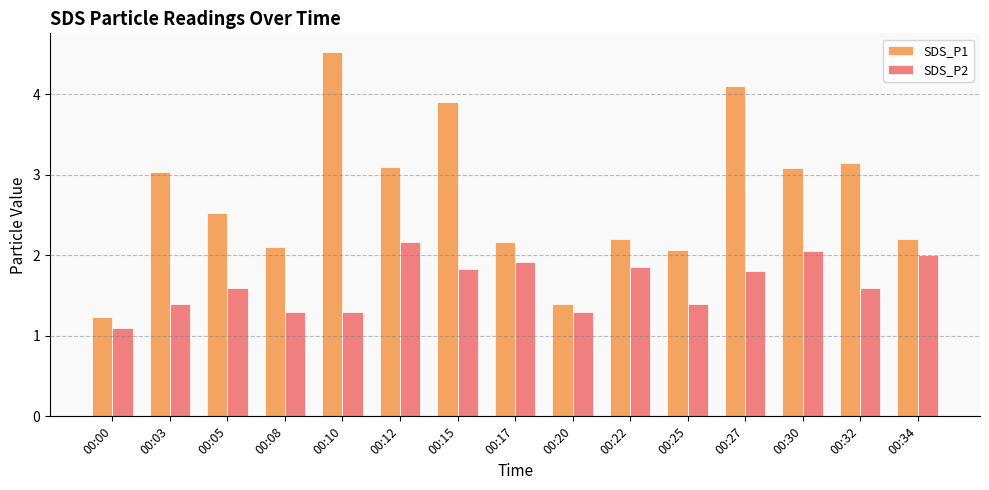

True or false: SDS_P2 has a value of 1.4 at 00:25.

True